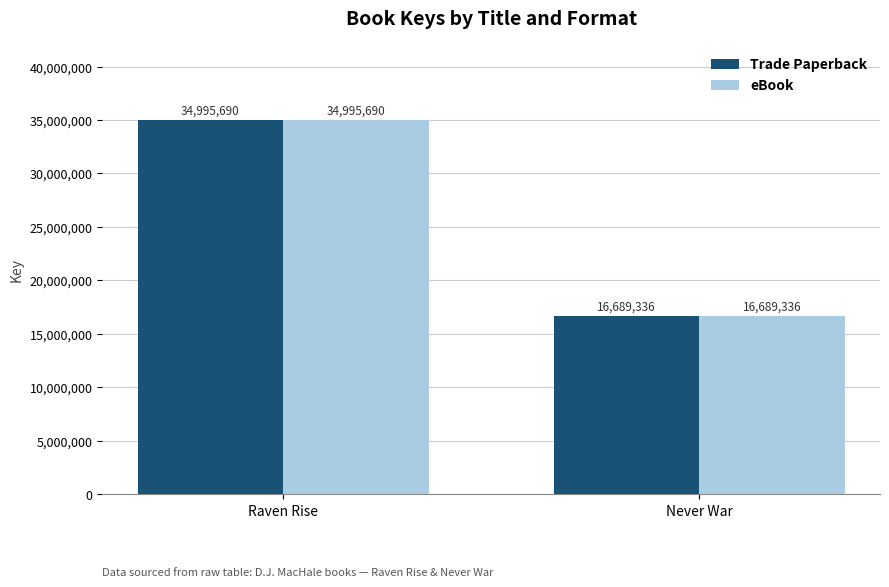

Reading right to left, list all the values displayed in this chart.

Trade Paperback: Never War=16689336	Raven Rise=34995690
eBook: Never War=16689336	Raven Rise=34995690